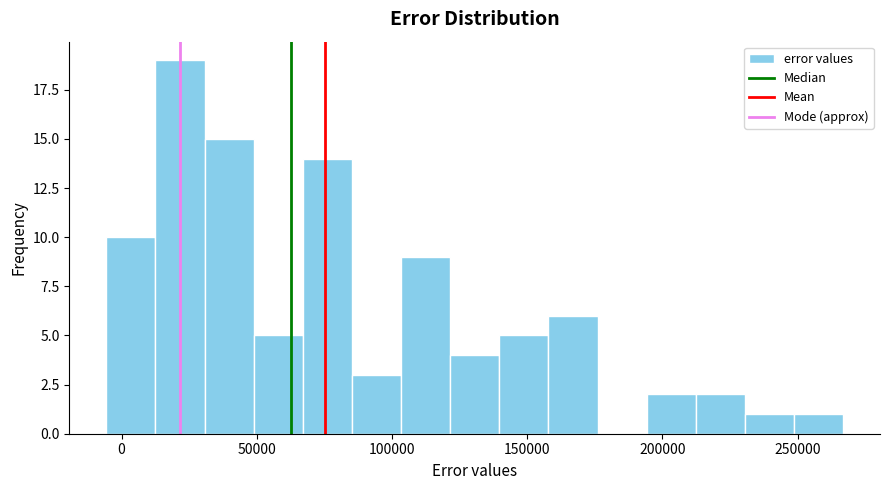

Read against the x-axis, roughly where is the centre of the tallest bar?

20000